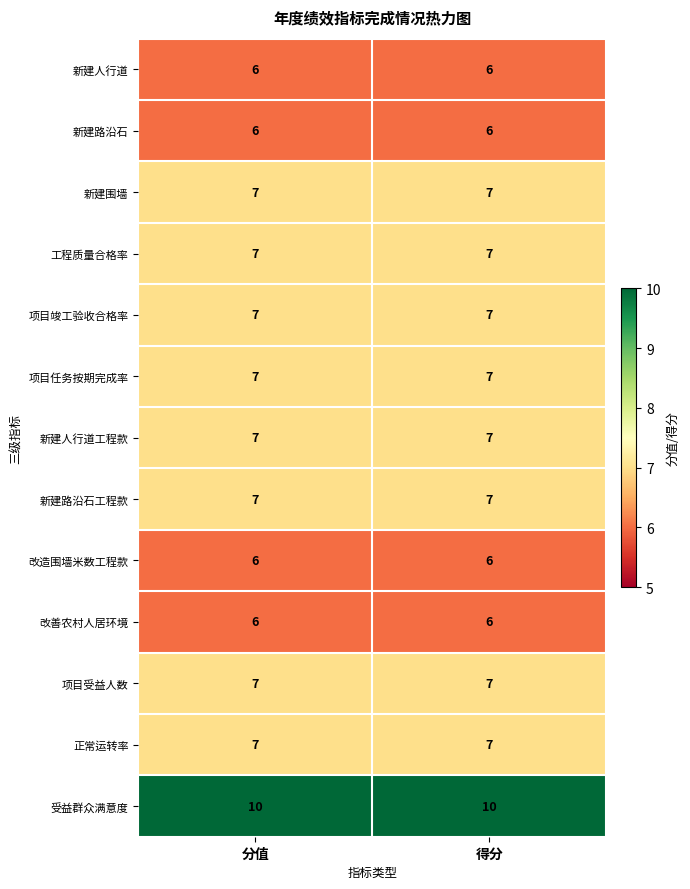

Reading left to right, extract all data points from this chart.

新建人行道: 分值=6	得分=6
新建路沿石: 分值=6	得分=6
新建围墙: 分值=7	得分=7
工程质量合格率: 分值=7	得分=7
项目竣工验收合格率: 分值=7	得分=7
项目任务按期完成率: 分值=7	得分=7
新建人行道工程款: 分值=7	得分=7
新建路沿石工程款: 分值=7	得分=7
改造围墙米数工程款: 分值=6	得分=6
改善农村人居环境: 分值=6	得分=6
项目受益人数: 分值=7	得分=7
正常运转率: 分值=7	得分=7
受益群众满意度: 分值=10	得分=10